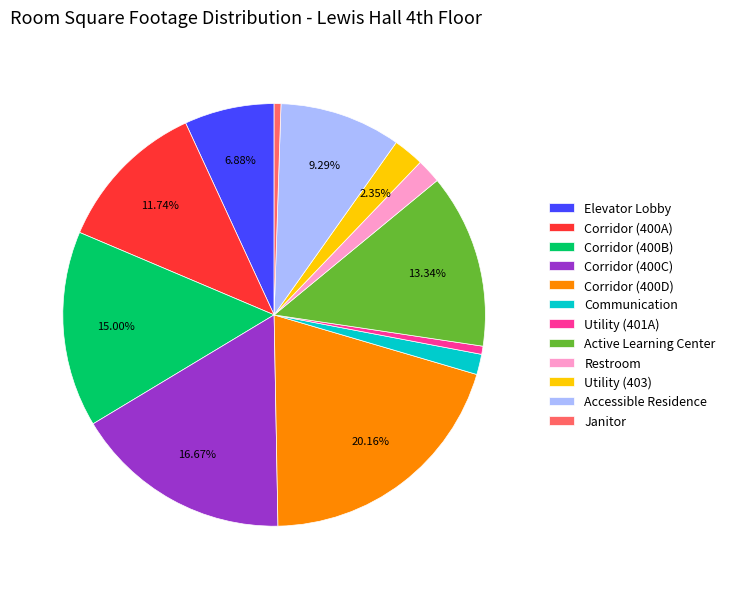

Which has a higher value, Corridor (400D) or Active Learning Center?

Corridor (400D)